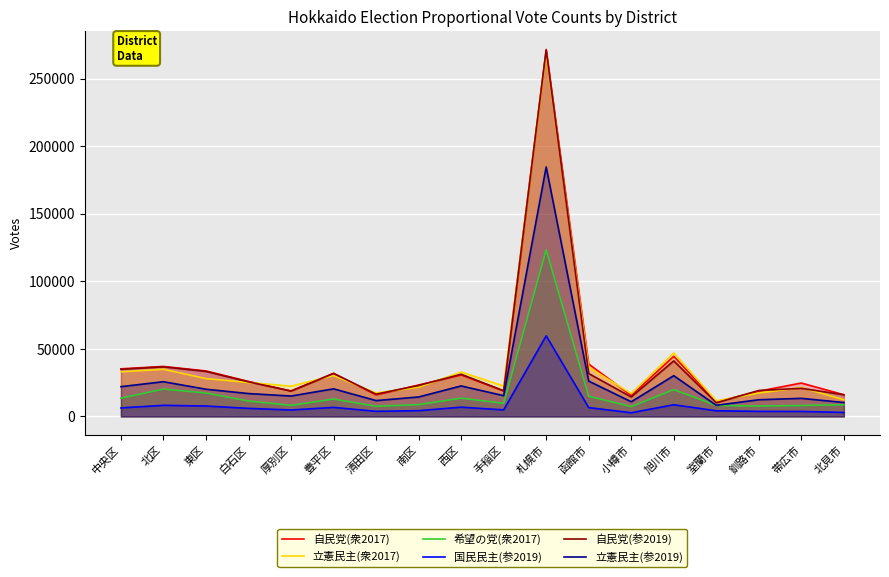

What is the label of the 16th point from the right?

東区